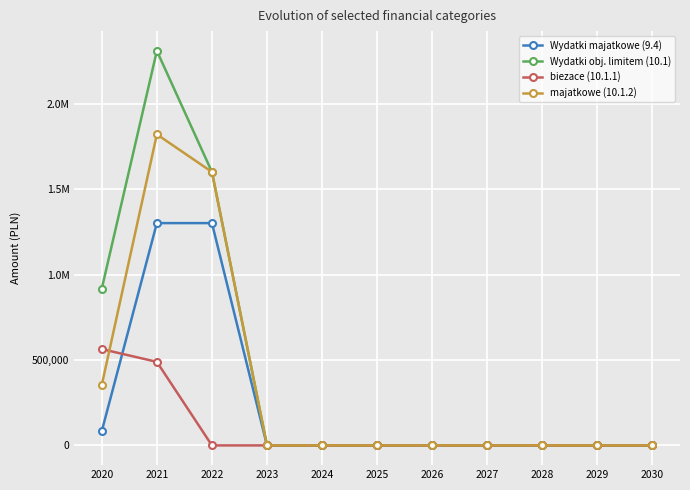

What is the average value of the Wydatki obj. limitem (10.1) series?

438770.5